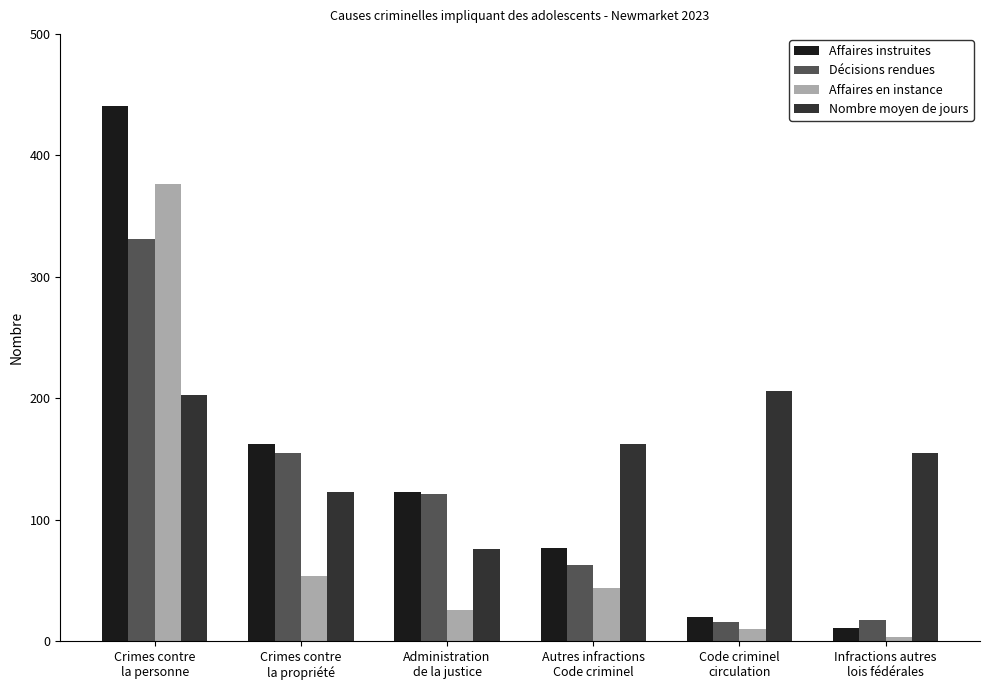

The Décisions rendues series shows 178 at Administration
de la justice. True or false?

False